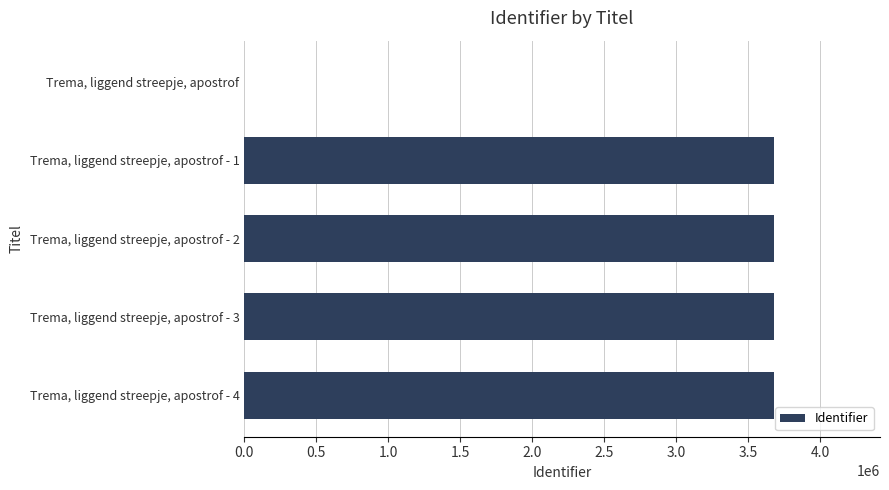

Which has a higher value, Trema, liggend streepje, apostrof - 4 or Trema, liggend streepje, apostrof?

Trema, liggend streepje, apostrof - 4